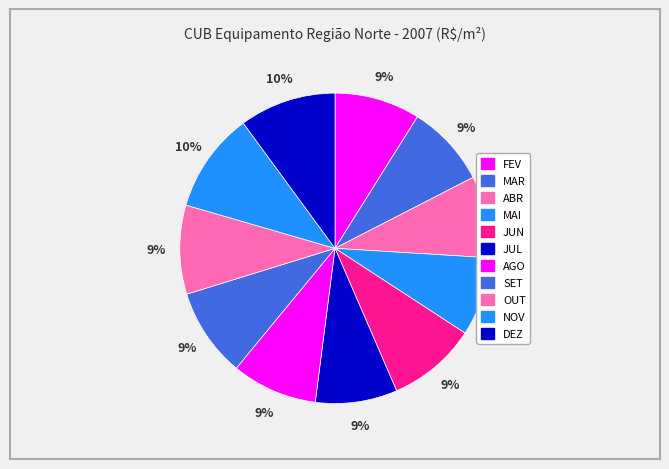

Is the sum of JUN and FEV greater than half?

No